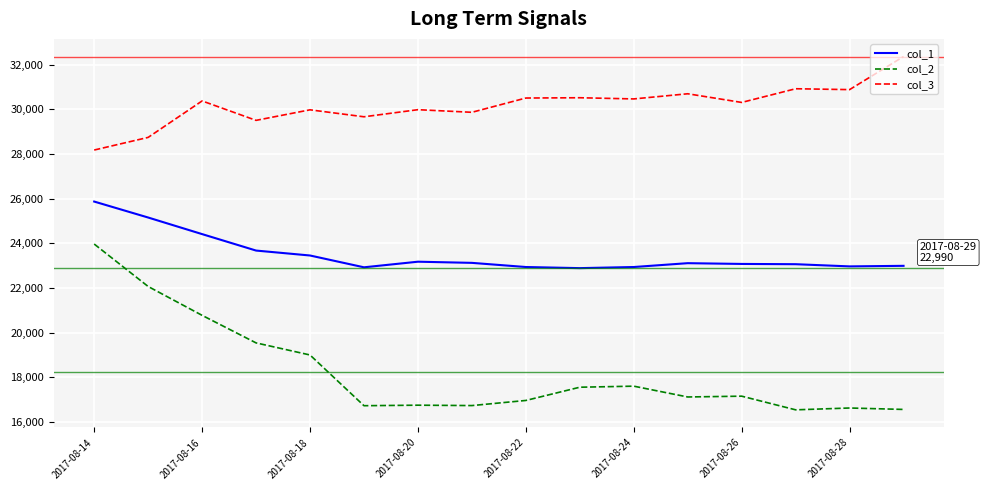

Which series has the largest range (max minus min)?

col_2